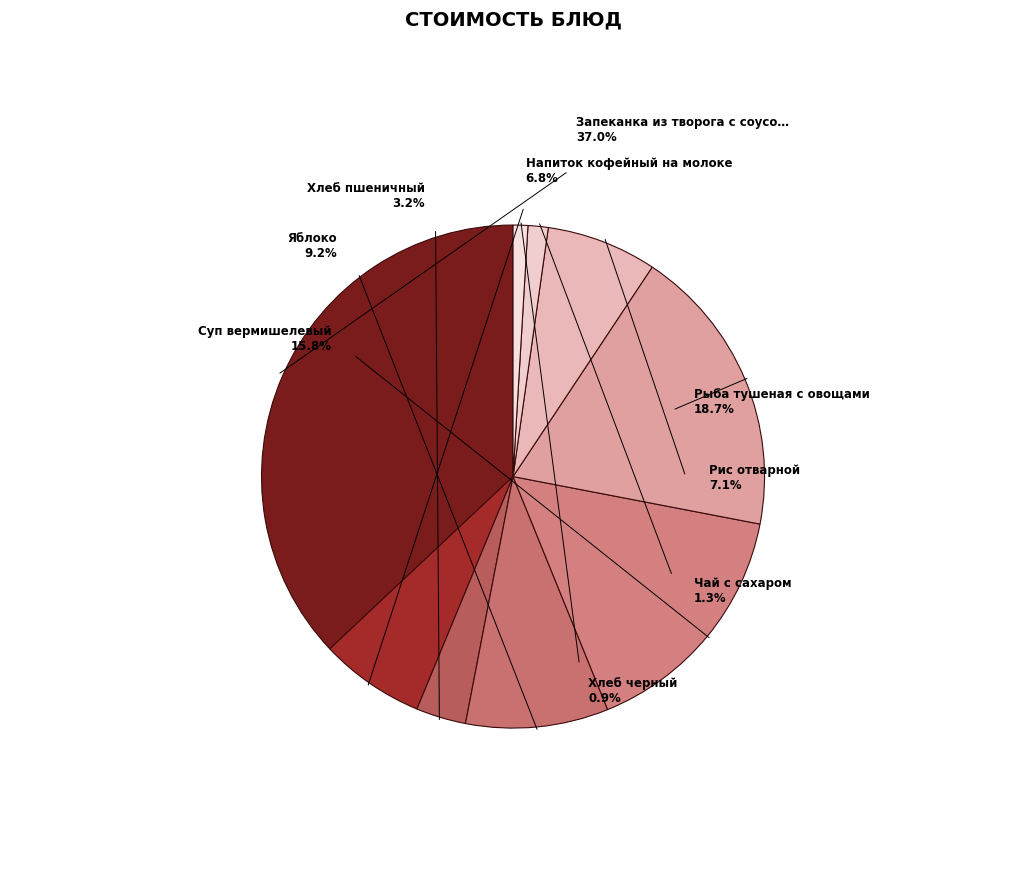

To the nearest percent, what is the combined percentage of Суп вермишелевый and Яблоко?

25%